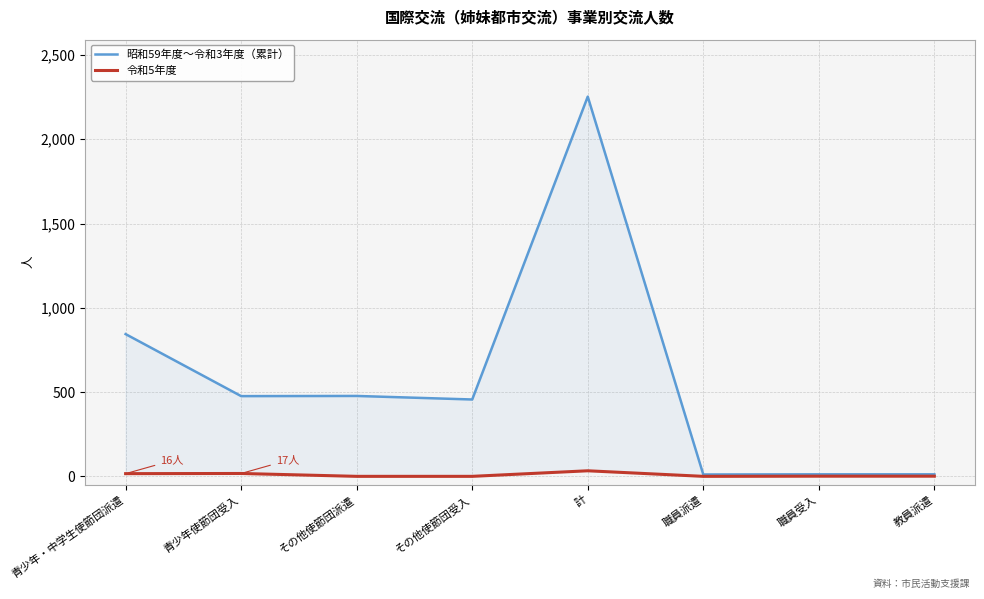

What is the sum of all 令和5年度 values?

68